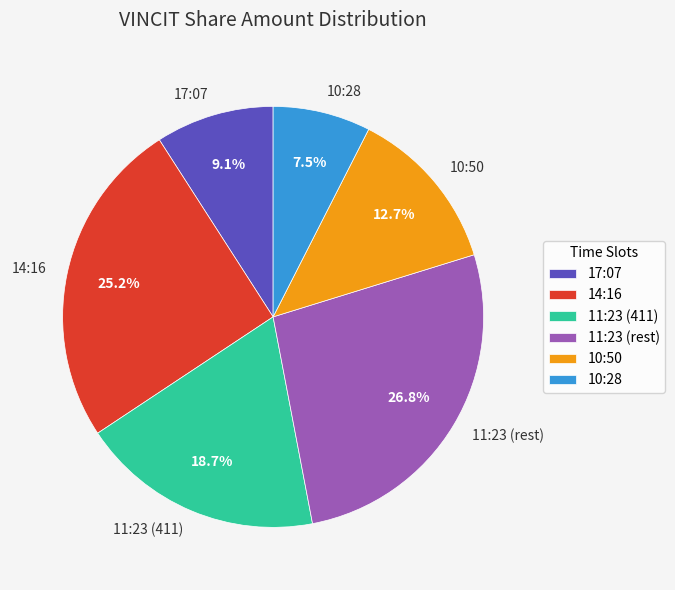

What portion of the pie excludes 10:50?

87.3%